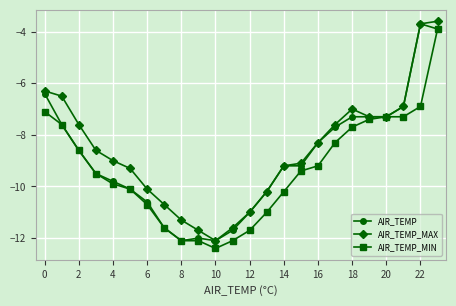

Rank the series by their average value, from lowest to highest.

AIR_TEMP_MIN, AIR_TEMP, AIR_TEMP_MAX